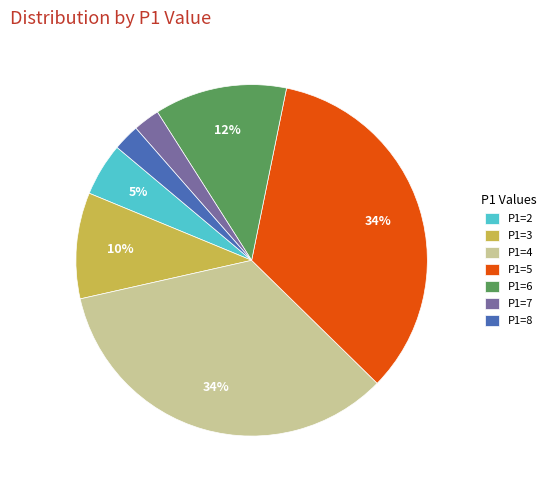

Combined, do P1=5 and P1=7 account for over 50%?

No